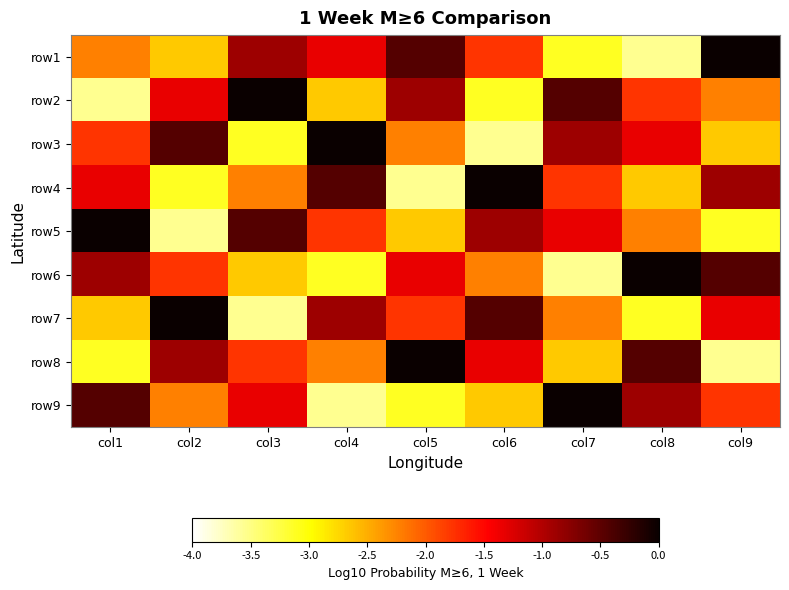

Reading left to right, list all the values displayed in this chart.

row1: col1=-2.2	col2=-2.7	col3=-0.9	col4=-1.3	col5=-0.4	col6=-1.8	col7=-3.1	col8=-3.6	col9=0.0
row2: col1=-3.6	col2=-1.3	col3=0.0	col4=-2.7	col5=-0.9	col6=-3.1	col7=-0.4	col8=-1.8	col9=-2.2
row3: col1=-1.8	col2=-0.4	col3=-3.1	col4=0.0	col5=-2.2	col6=-3.6	col7=-0.9	col8=-1.3	col9=-2.7
row4: col1=-1.3	col2=-3.1	col3=-2.2	col4=-0.4	col5=-3.6	col6=0.0	col7=-1.8	col8=-2.7	col9=-0.9
row5: col1=0.0	col2=-3.6	col3=-0.4	col4=-1.8	col5=-2.7	col6=-0.9	col7=-1.3	col8=-2.2	col9=-3.1
row6: col1=-0.9	col2=-1.8	col3=-2.7	col4=-3.1	col5=-1.3	col6=-2.2	col7=-3.6	col8=0.0	col9=-0.4
row7: col1=-2.7	col2=0.0	col3=-3.6	col4=-0.9	col5=-1.8	col6=-0.4	col7=-2.2	col8=-3.1	col9=-1.3
row8: col1=-3.1	col2=-0.9	col3=-1.8	col4=-2.2	col5=0.0	col6=-1.3	col7=-2.7	col8=-0.4	col9=-3.6
row9: col1=-0.4	col2=-2.2	col3=-1.3	col4=-3.6	col5=-3.1	col6=-2.7	col7=0.0	col8=-0.9	col9=-1.8